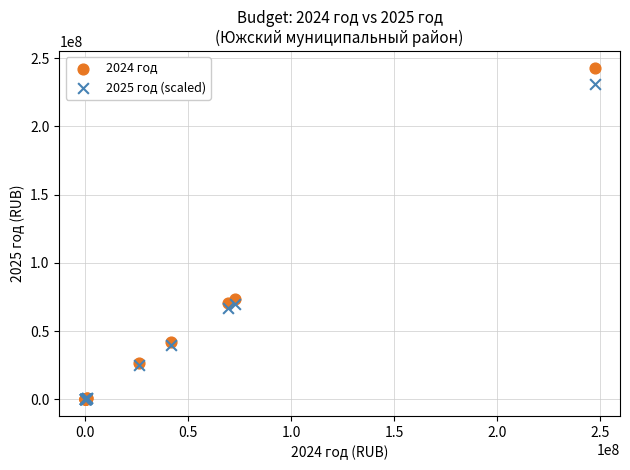

Across all series, what Y value is closest to 121434148?

73312958.0